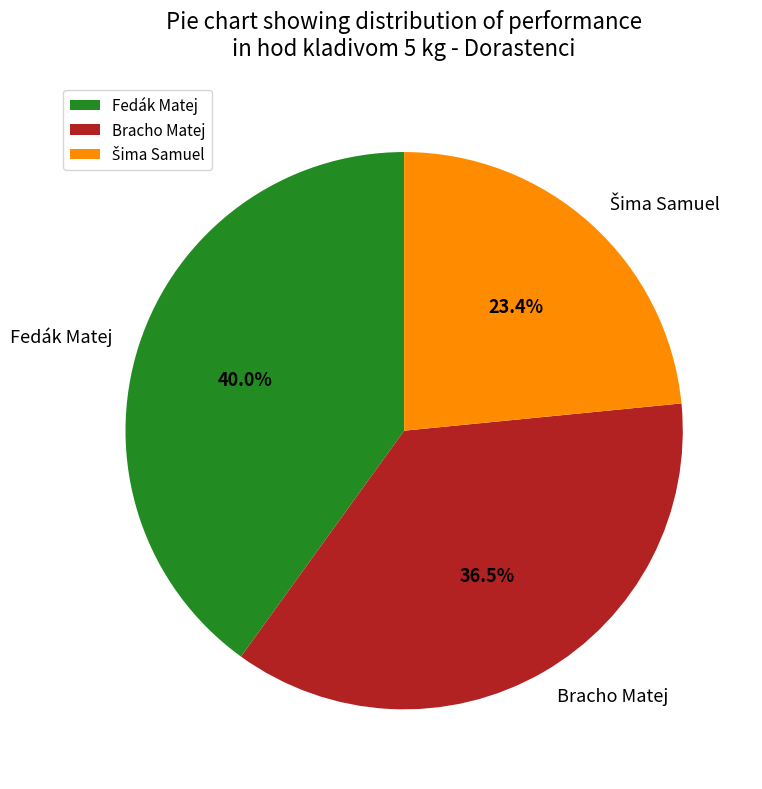

How many segments does this pie chart have?

3